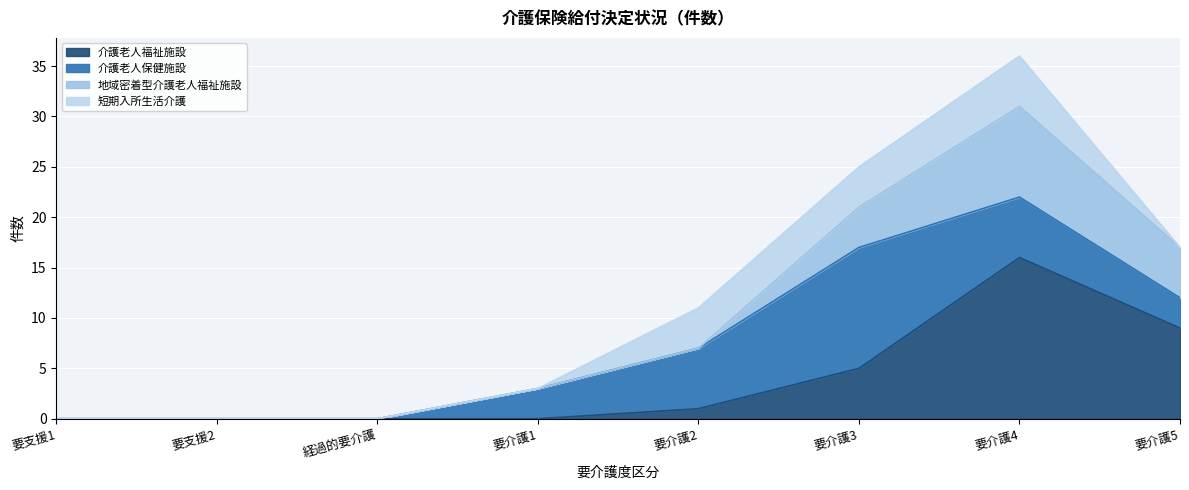

Count the number of data series in this chart.

4